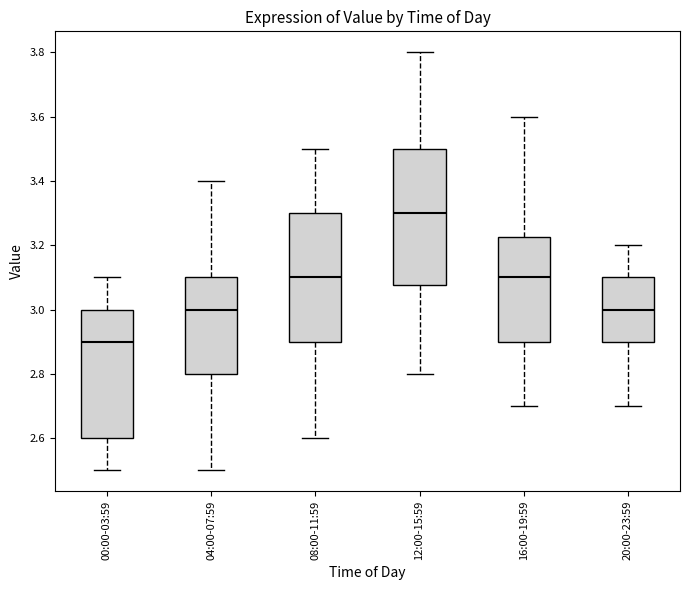

Reading left to right, read every box against the y-axis: the position of its median line, the range the box covers, and the ends of its whiskers. The values are not printed on the chart, so give them approximately, as read against the axis.

00:00-03:59: median 2.90, box 2.60 to 3.00, whiskers 2.50 to 3.10
04:00-07:59: median 3.00, box 2.80 to 3.10, whiskers 2.50 to 3.40
08:00-11:59: median 3.10, box 2.90 to 3.30, whiskers 2.60 to 3.50
12:00-15:59: median 3.30, box 3.08 to 3.50, whiskers 2.80 to 3.80
16:00-19:59: median 3.10, box 2.90 to 3.22, whiskers 2.70 to 3.60
20:00-23:59: median 3.00, box 2.90 to 3.10, whiskers 2.70 to 3.20